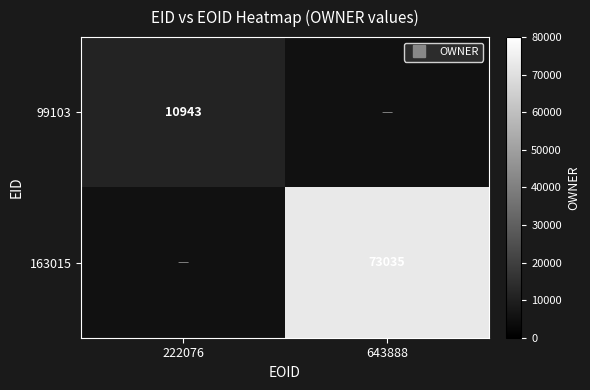

Count the number of categories in the chart.

2